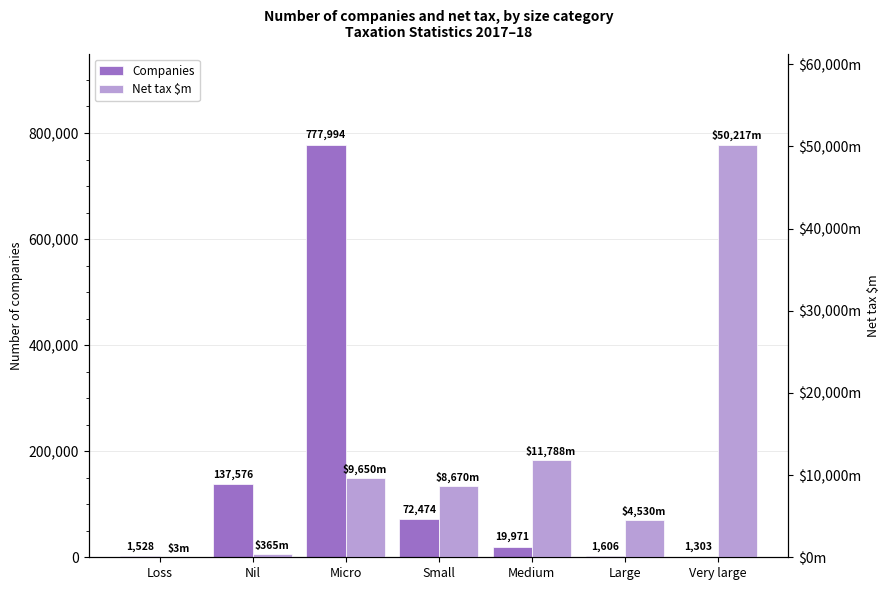

Is it true that Companies equals 1606 at Large?

True